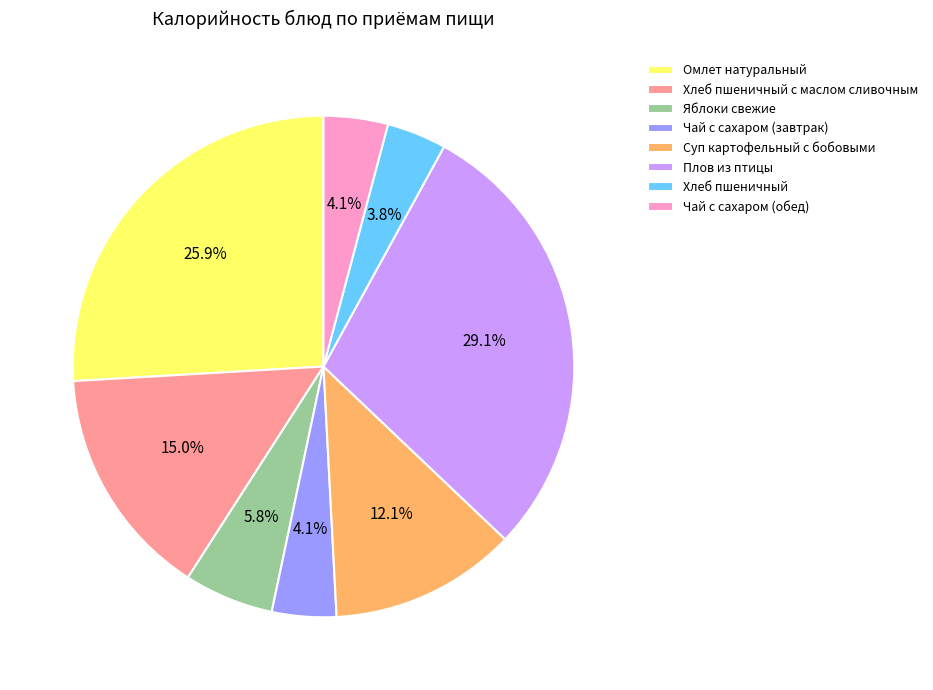

What percentage is the Яблоки свежие slice, to the nearest percent?

6%